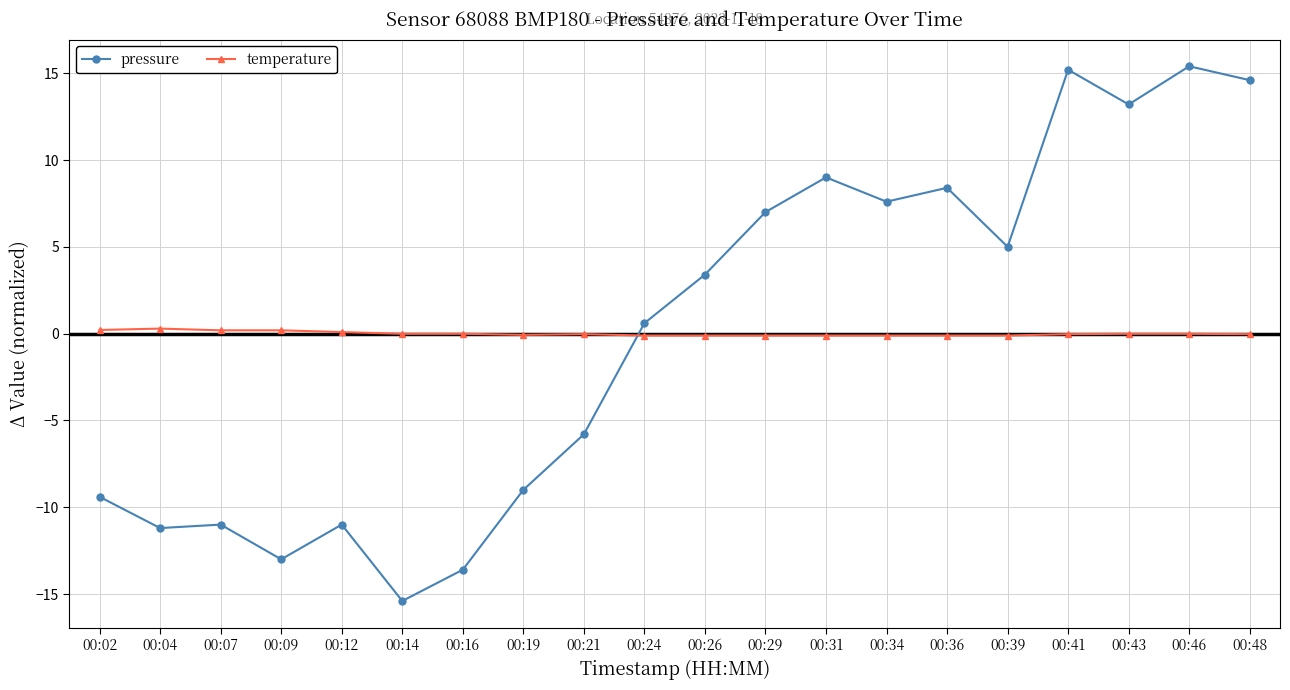

Is it true that temperature equals -0.1 at 00:31?

True